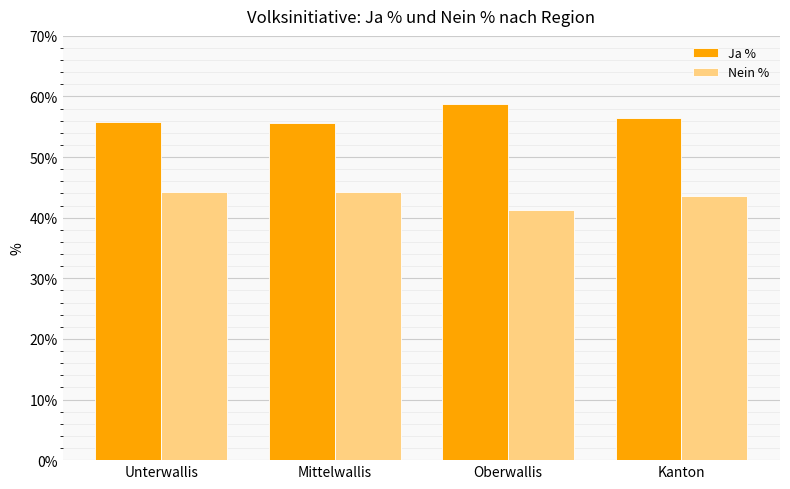

How many bars are there in each group?

2